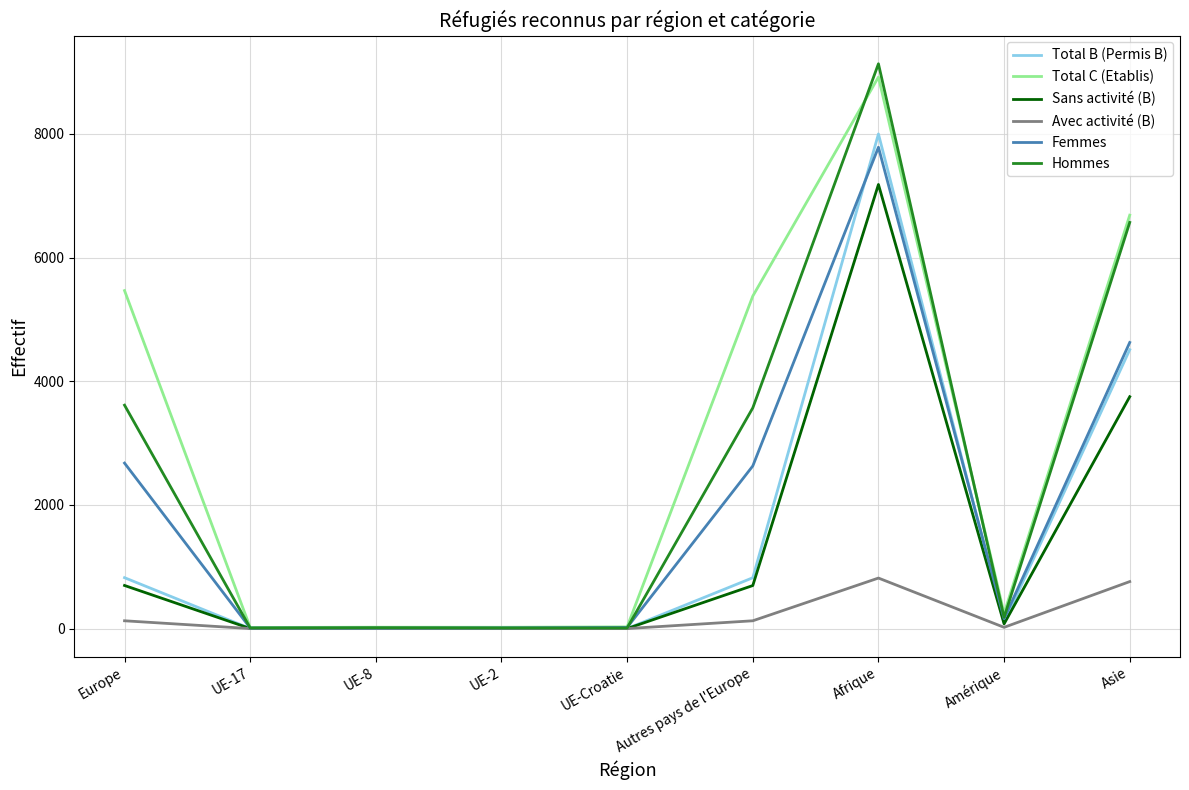

What is the maximum value shown in the chart?

9134